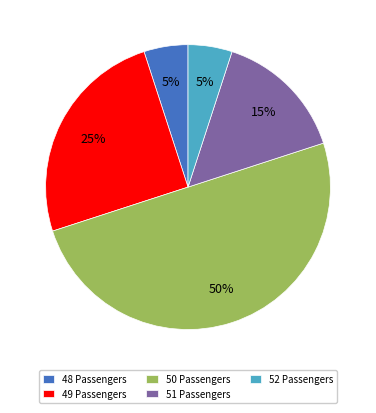

Is 51 Passengers the majority of the pie?

No